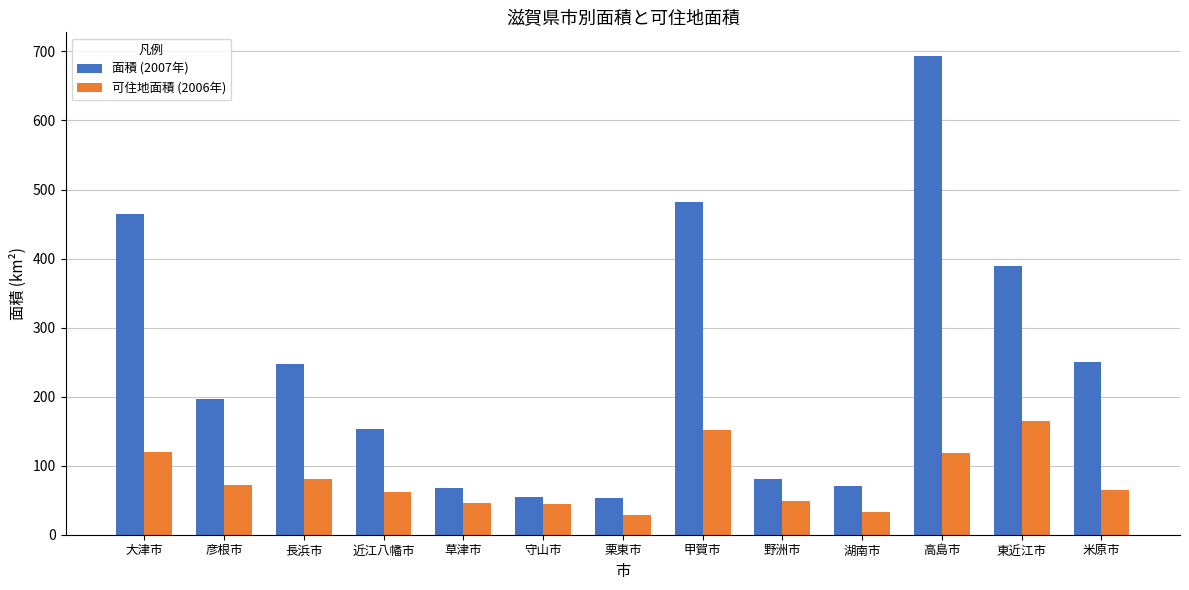

The value of 可住地面積 (2006年) at 守山市 is 9.9. True or false?

False